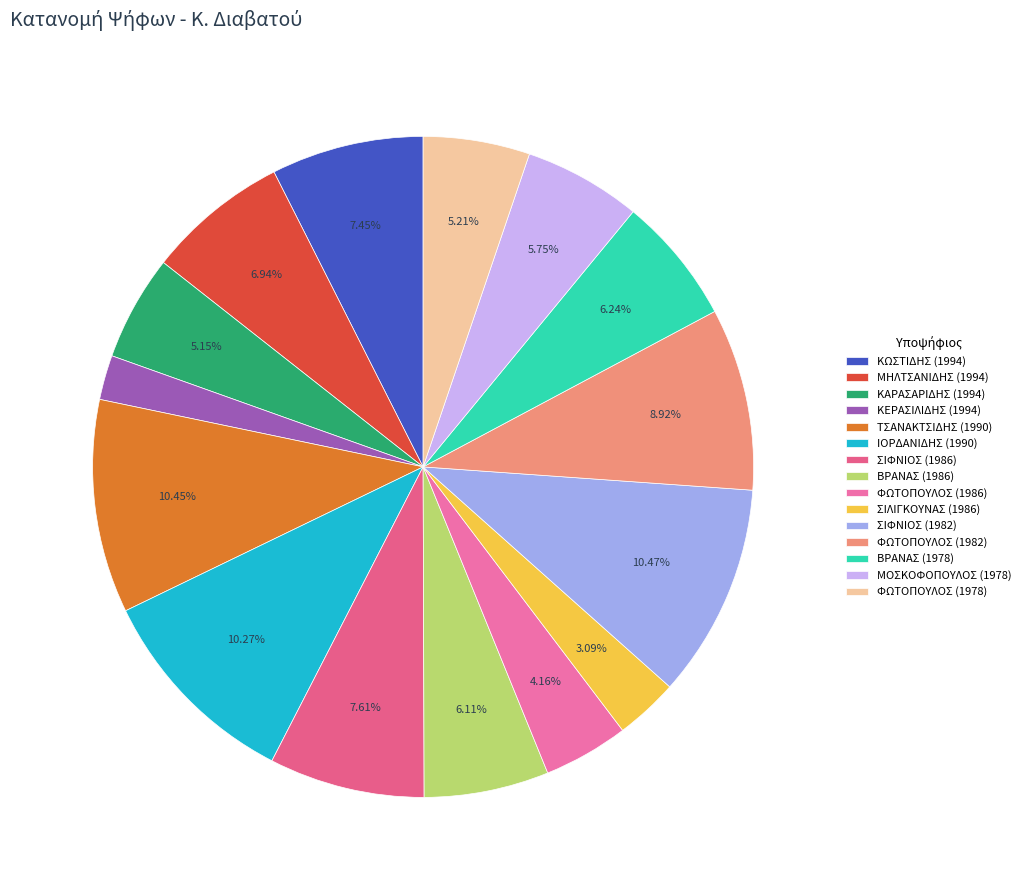

How many slices are in this pie chart?

15